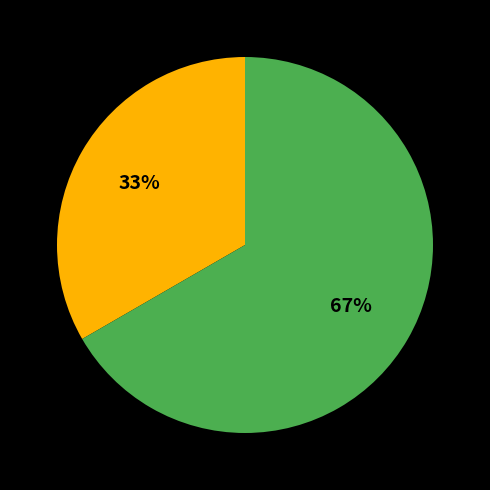

Does any single category account for the majority?

Yes